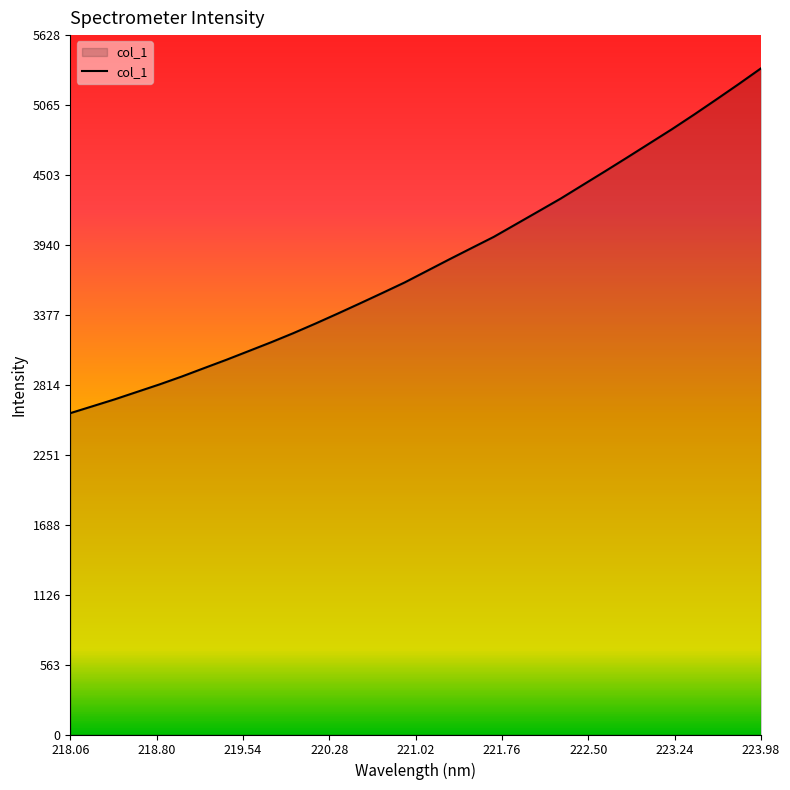

What is the difference between the maximum and minimum values?

2774.3